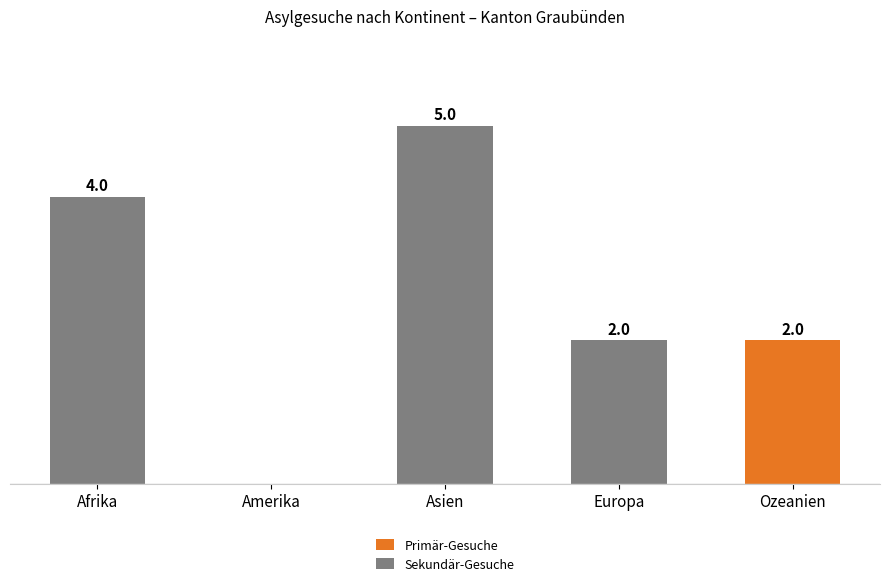

At Amerika, list the series in order from smallest to largest.

Primär-Gesuche, Sekundär-Gesuche